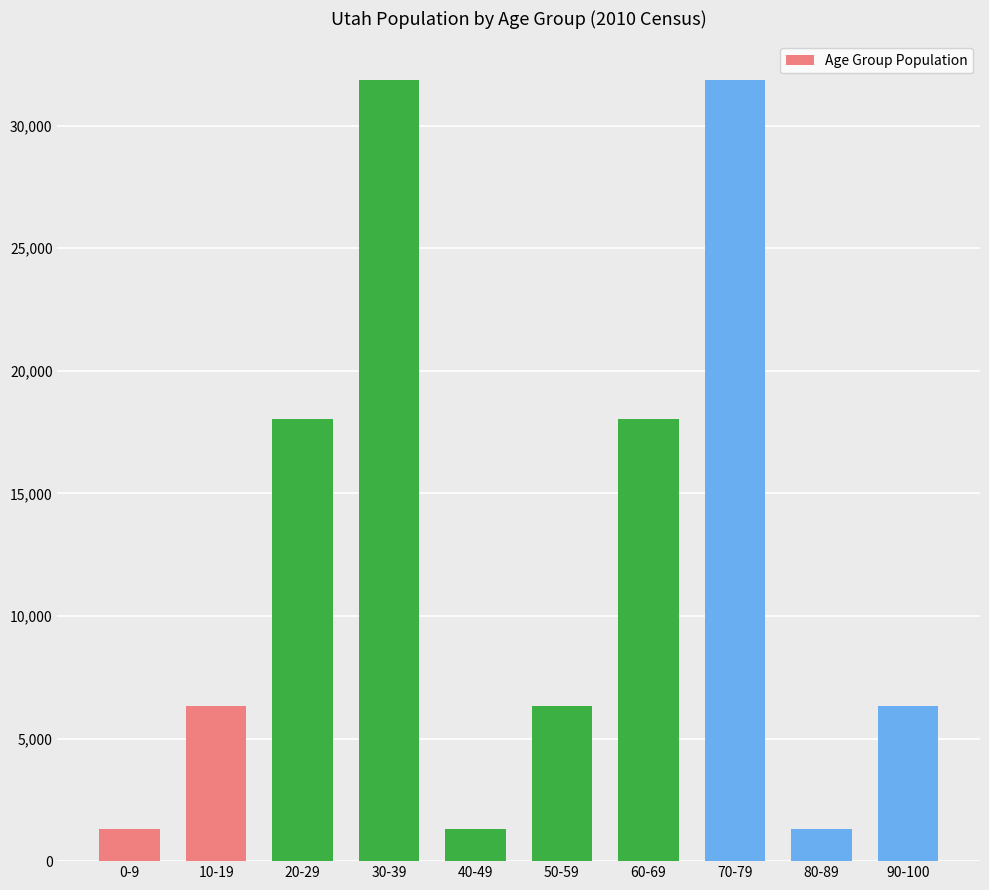

The value at 70-79 is 31841. True or false?

True